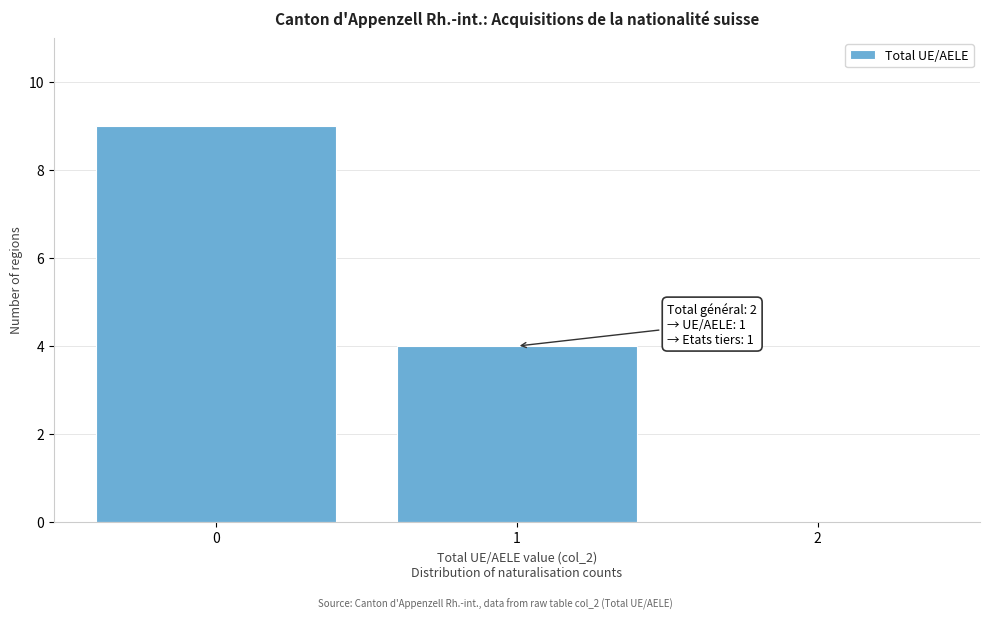

Over which range of the x-axis is the bar tallest?

-0.5 to 0.5